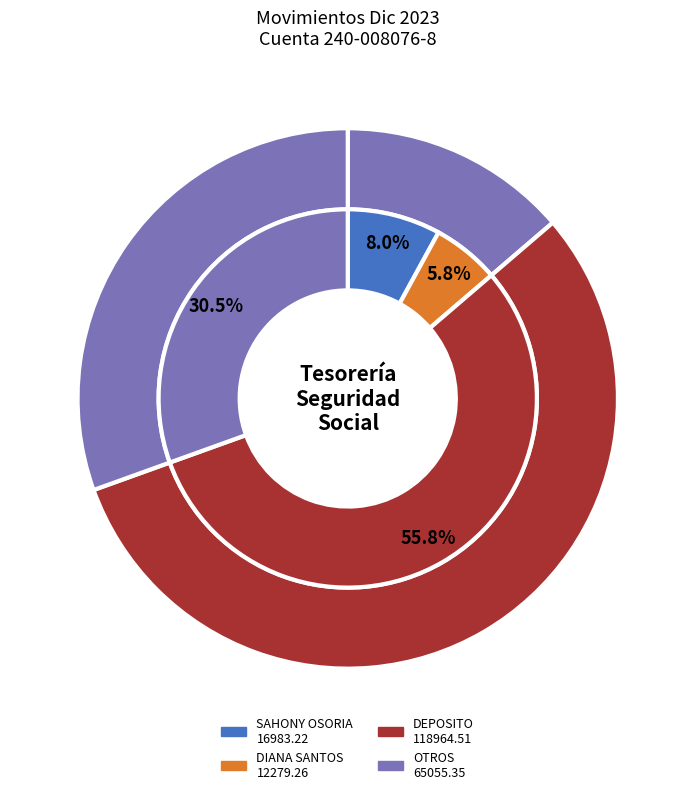

Which has a higher value, DEPOSITO TRANSF. 00038 or SAHONY ANYELINE SANTANA OSORIA?

DEPOSITO TRANSF. 00038